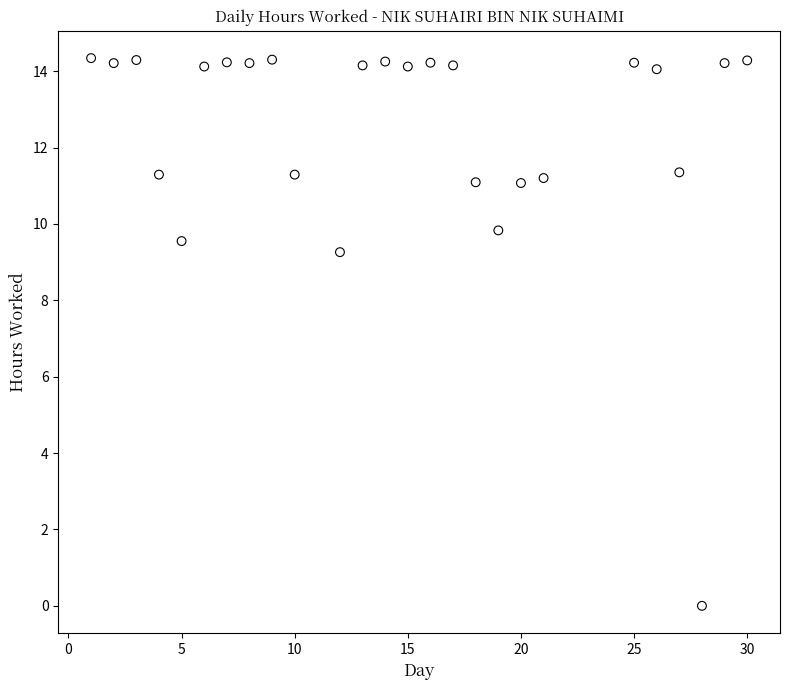

What is the range of Y values (max minus min)?

14.3